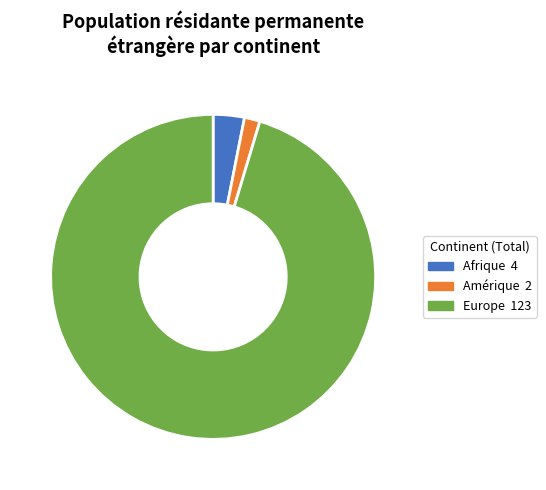

Between Afrique and Amérique, which is larger?

Afrique